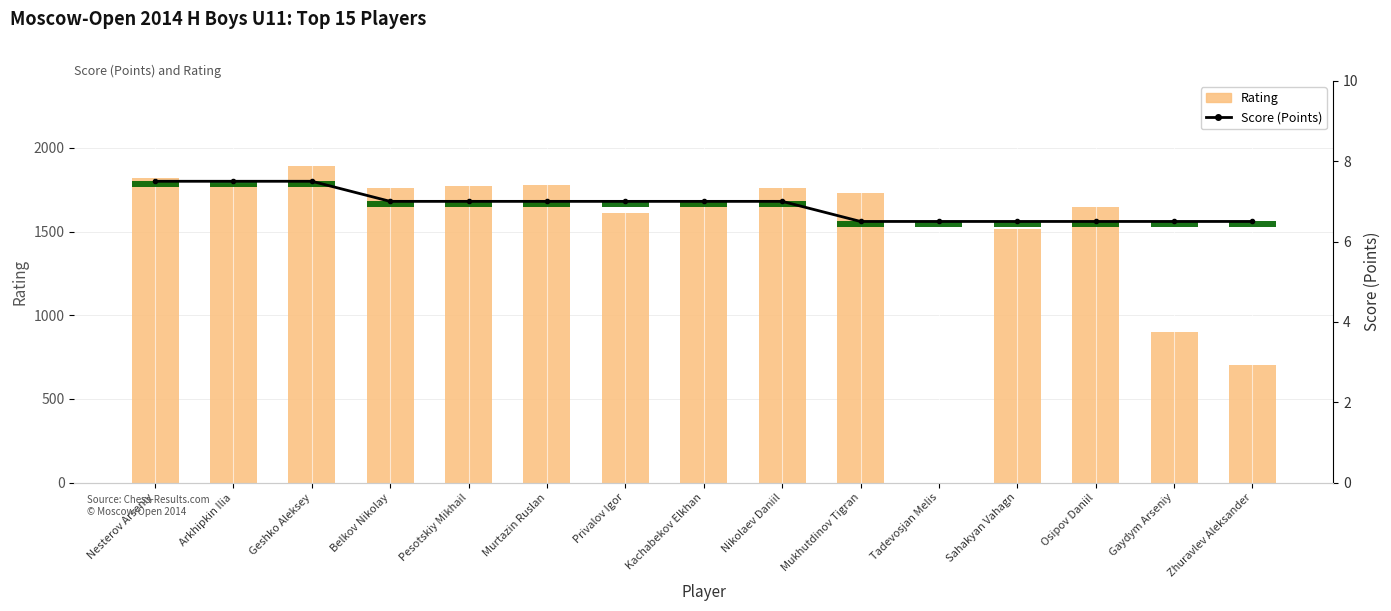

What is the sum of the Score (Points) values at Zhuravlev Aleksander and Osipov Daniil?

13.0